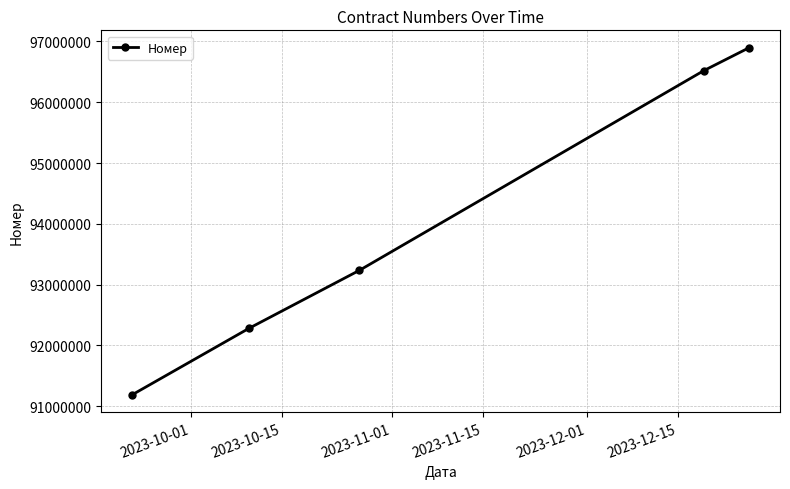

What is the average value?

94024177